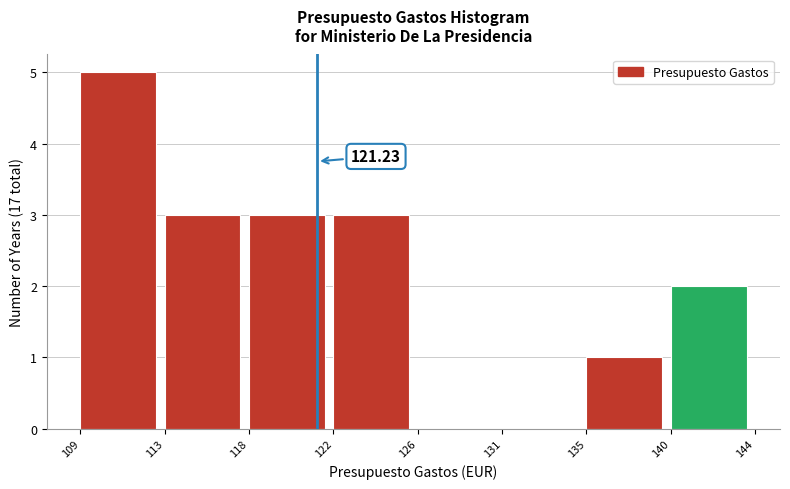

Between 140 and 113, which is larger?

113